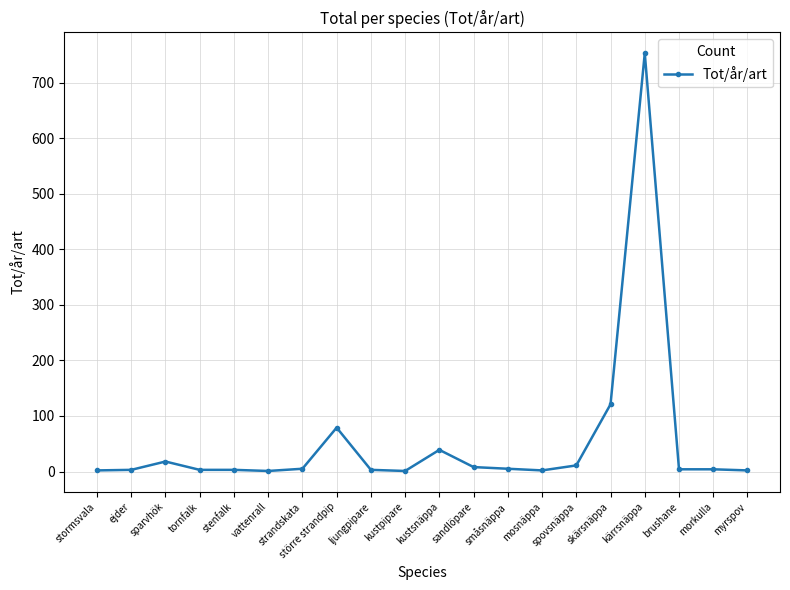

At which label is the value closest to 377?

skärsnäppa